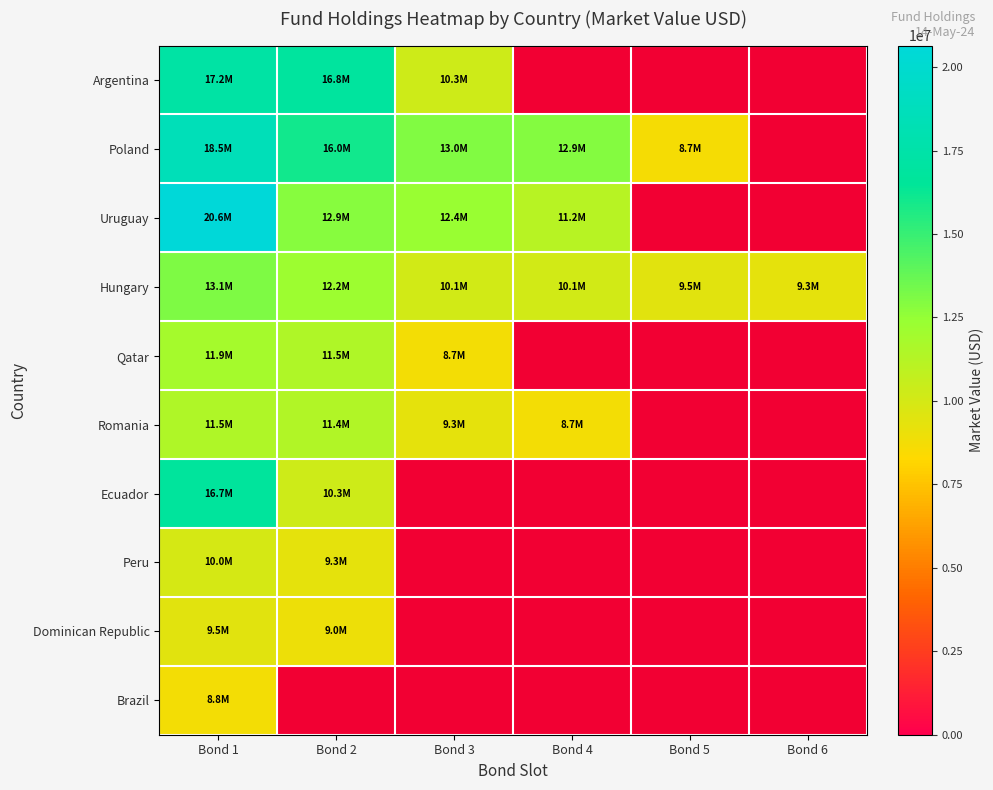

How many positive values does the Peru series have?

2